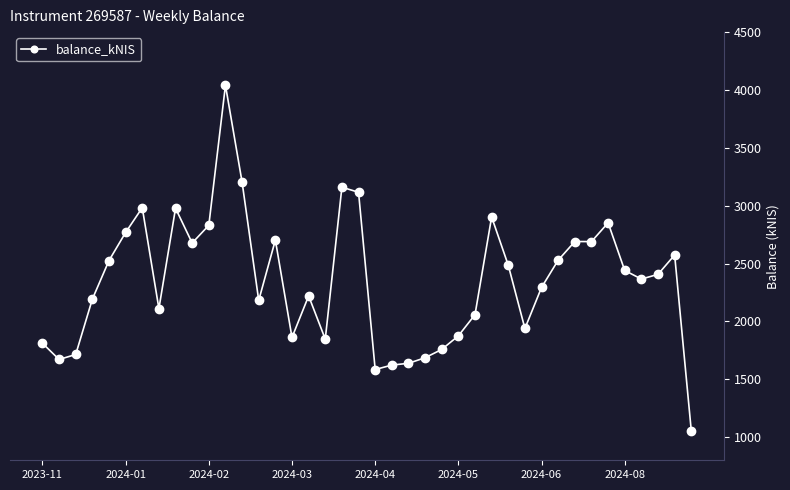

What is the difference between the second highest and minimum values?

2148.9